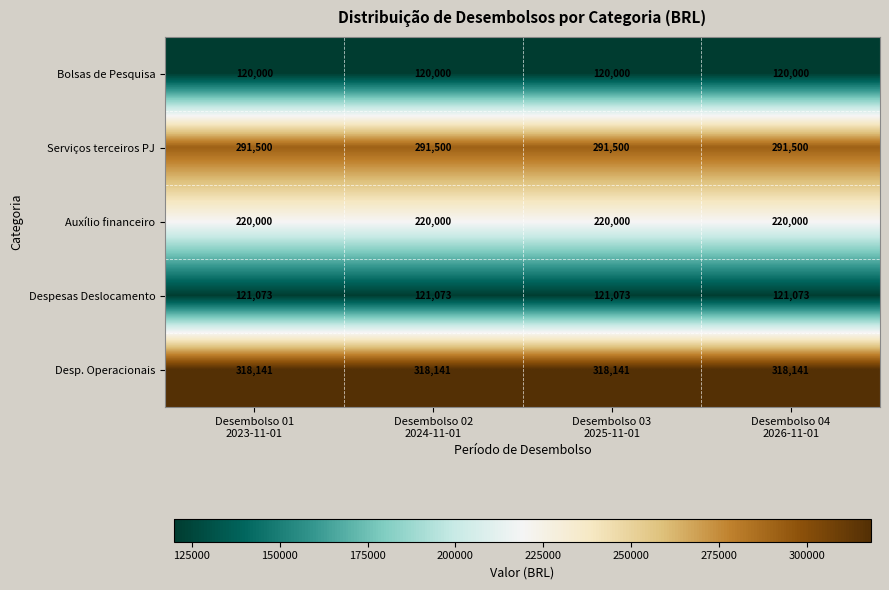

Which series has the largest total across all categories?

Desp. Operacionais